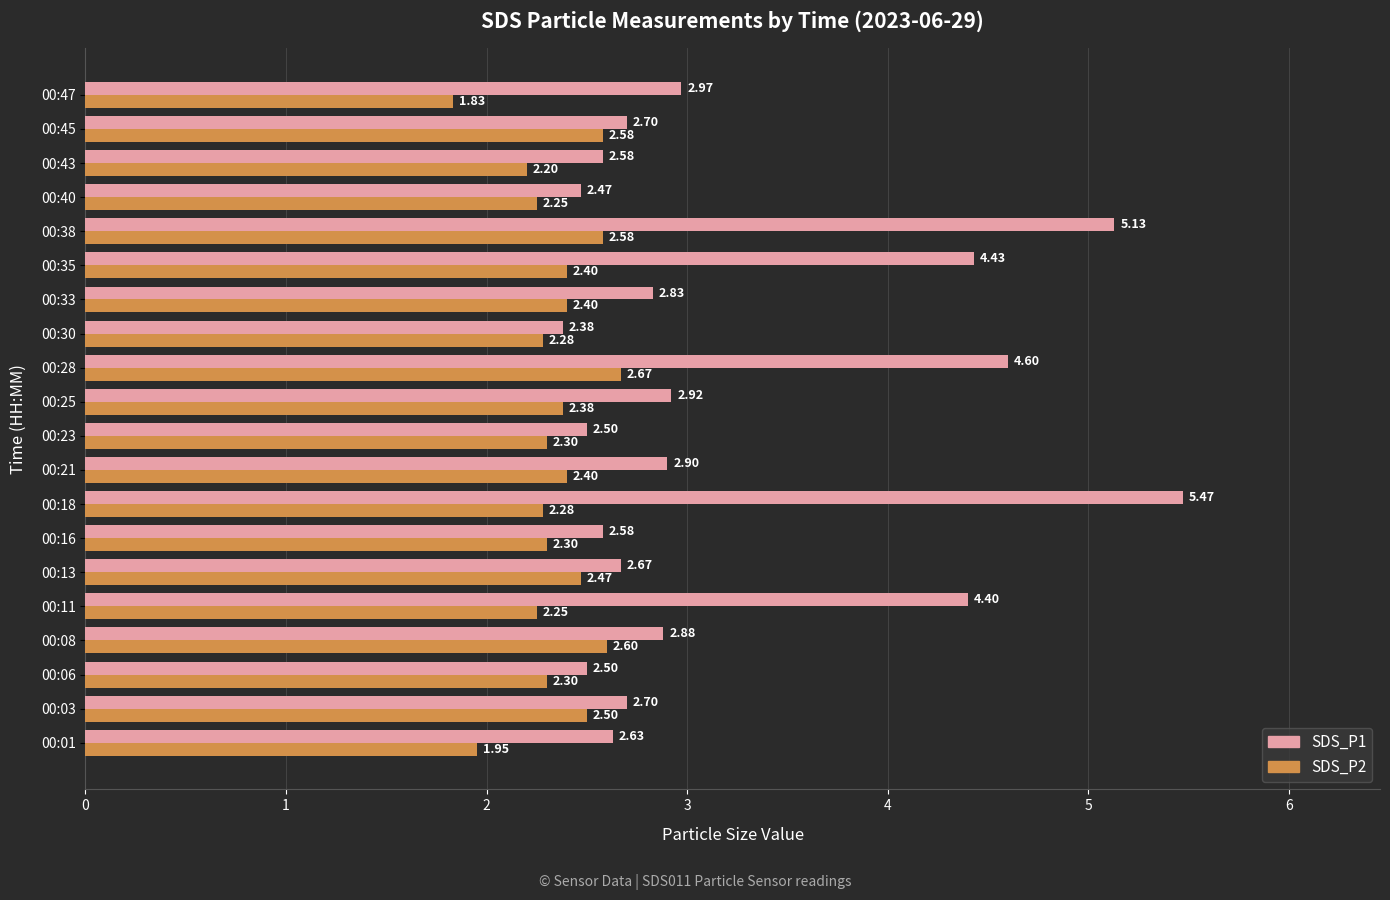

List the series in order of their peak value, lowest first.

SDS_P2, SDS_P1